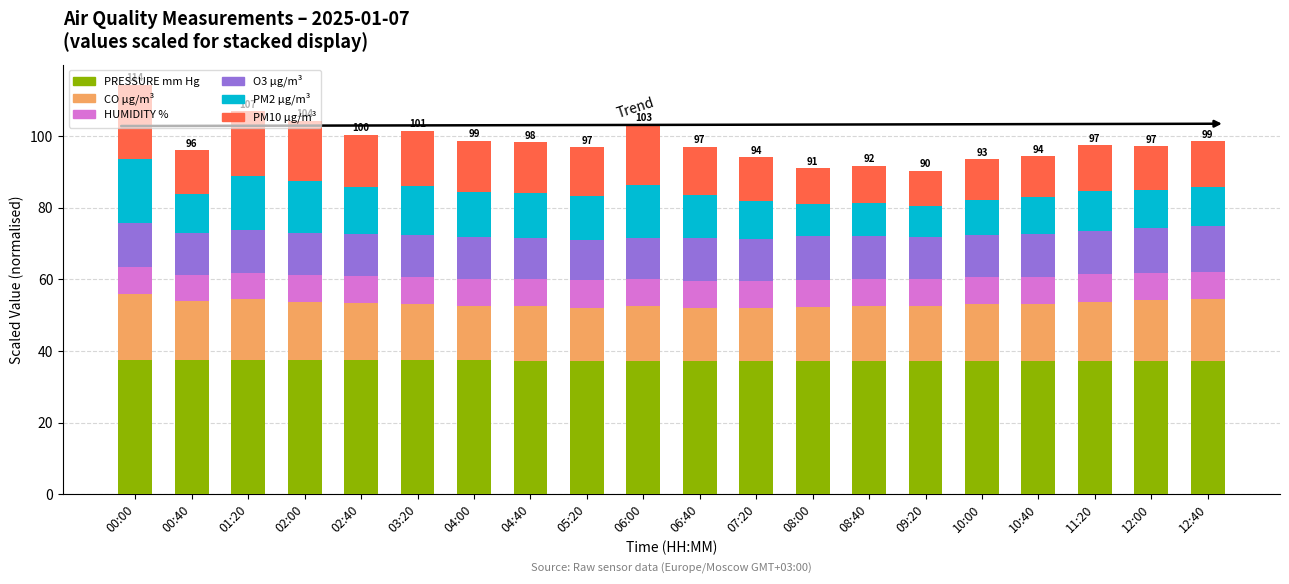

The value of PRESSURE mm Hg at 04:40 is 37.3. True or false?

True